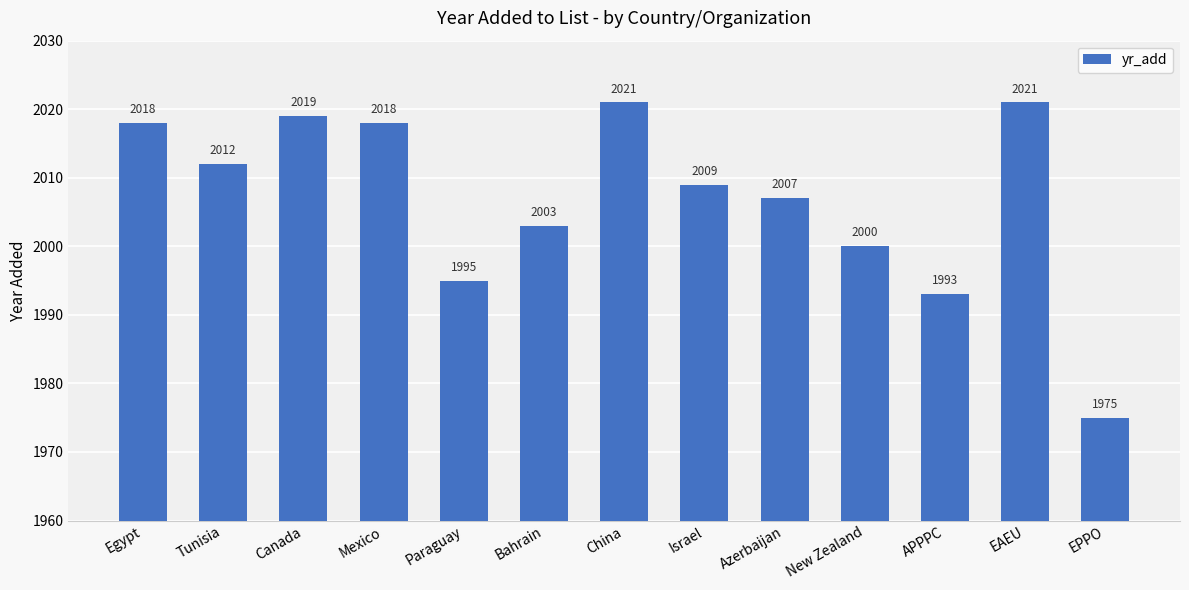

Between Israel and EAEU, which is larger?

EAEU